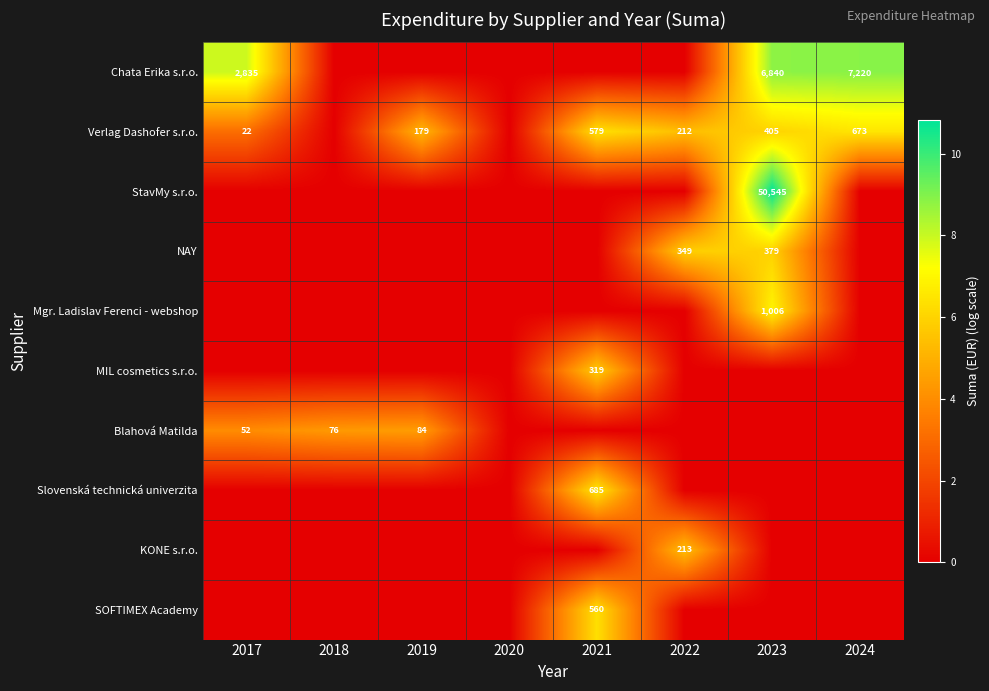

True or false: NAY has a value of 572 at 2023.

False